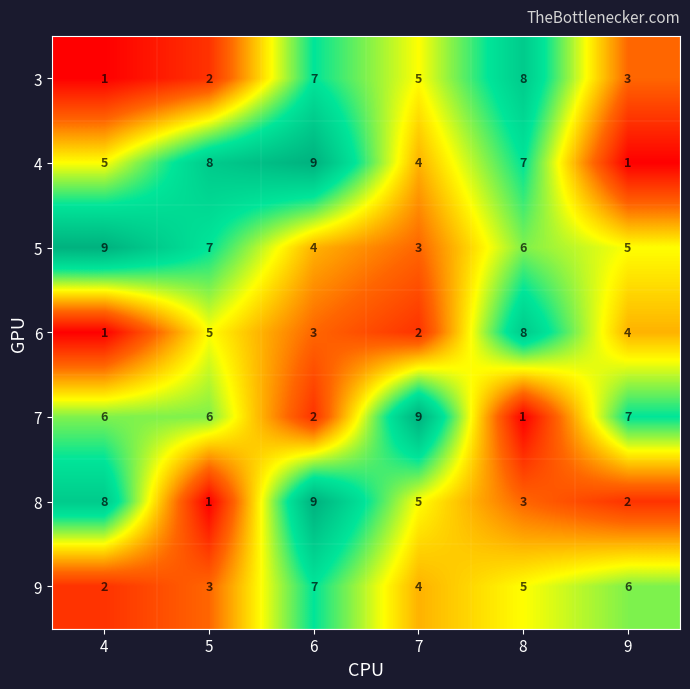

True or false: 4 has a value of 7 at 8.

True